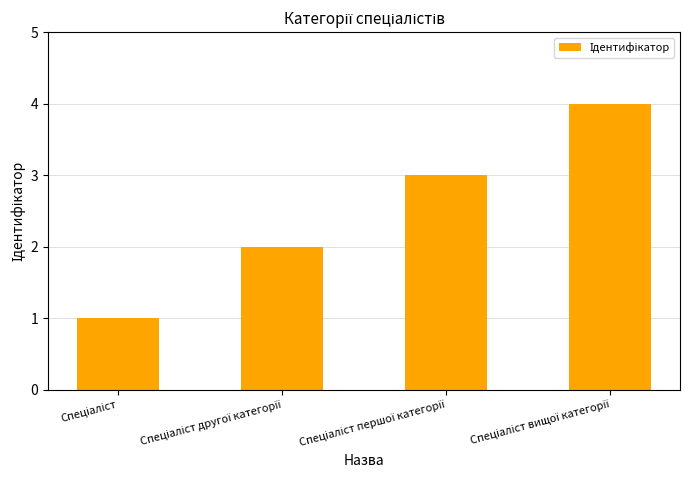

What is the value of the 1st bar from the left?

1